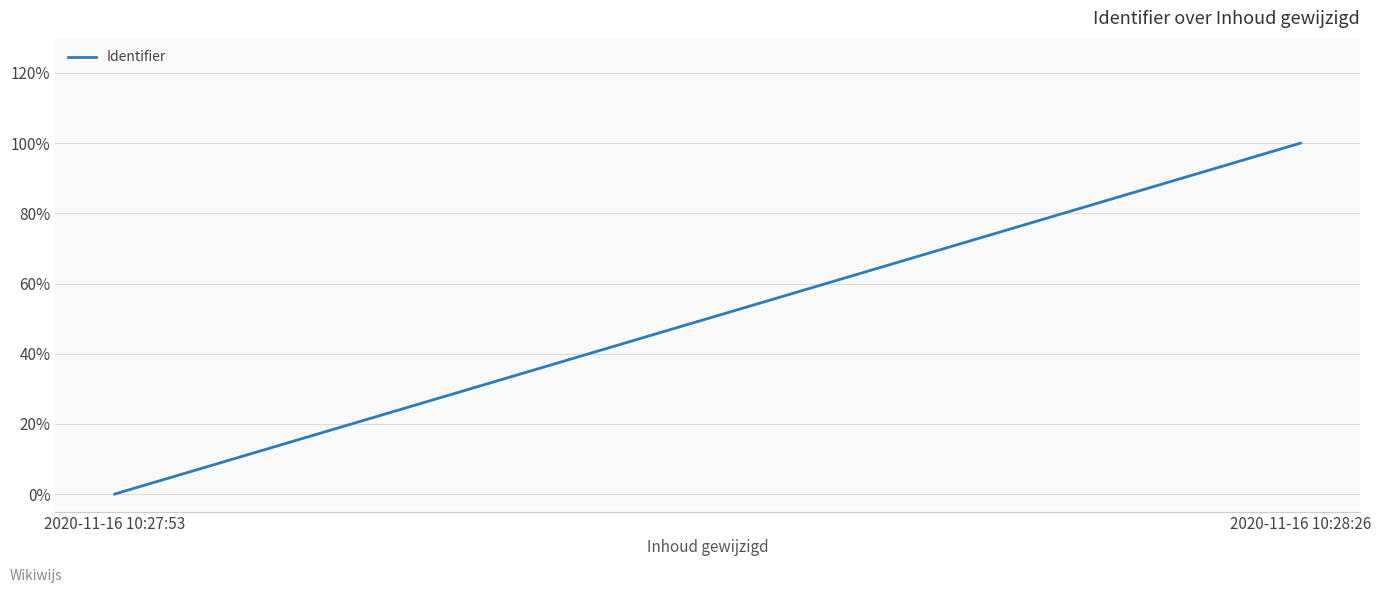

At which category does the chart reach its peak across all series?

2020-11-16 10:28:26